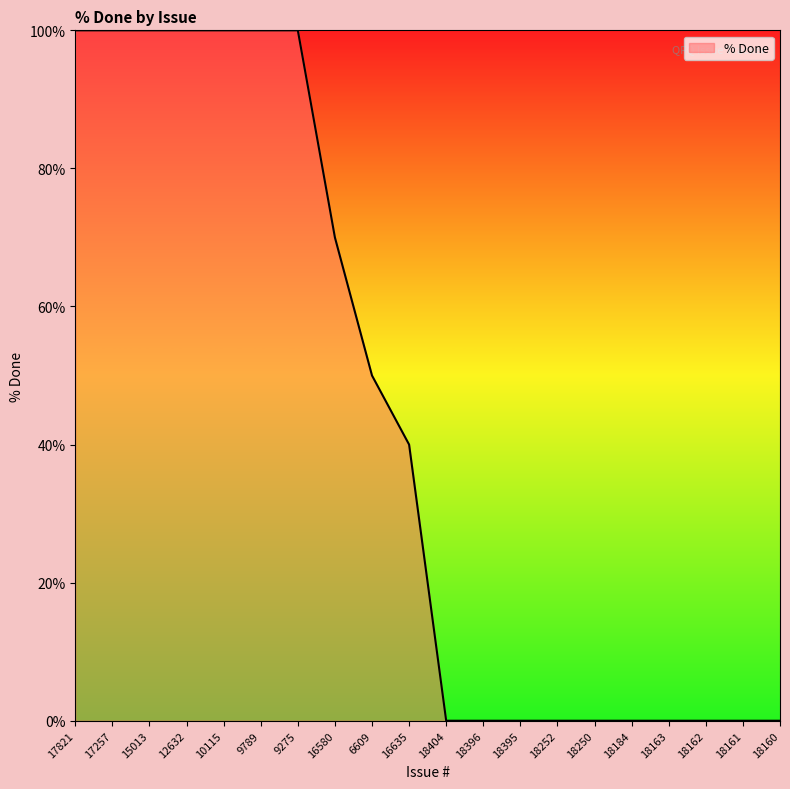

True or false: the data shows 106 at 16580.

False